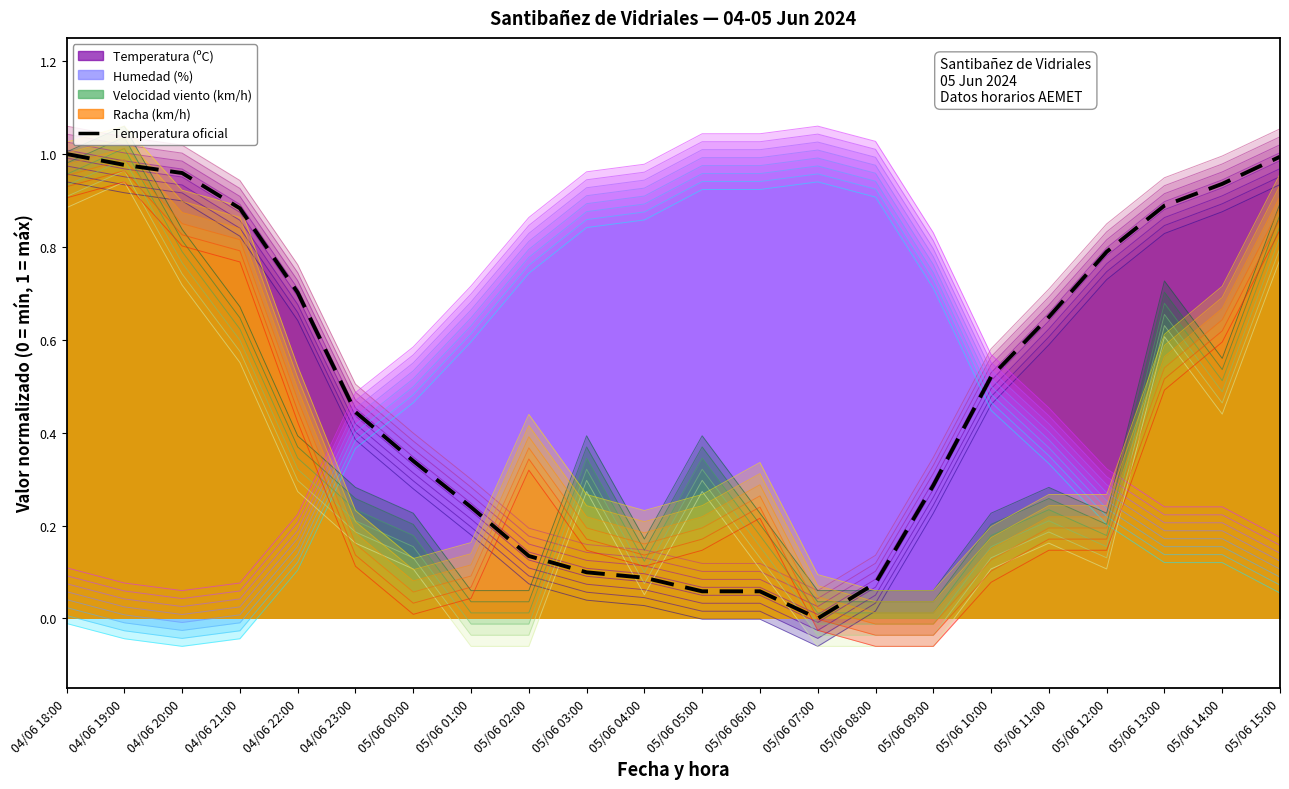

True or false: Temperatura oficial and Temperatura (ºC) intersect in this chart.

False